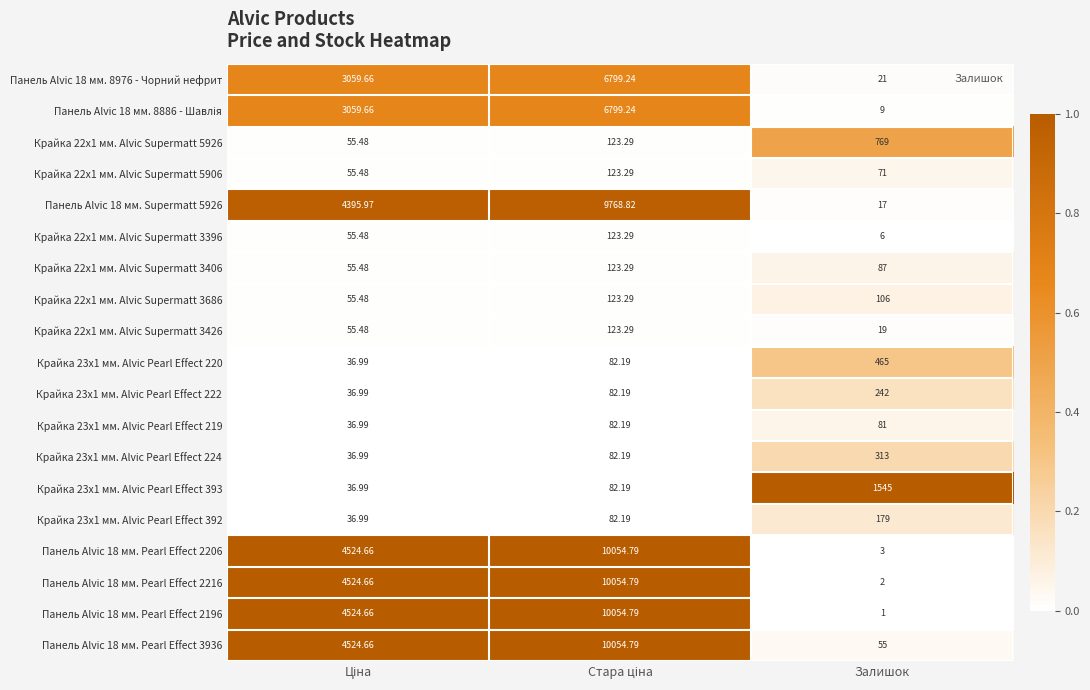

Which category has the lowest value across all series?

Залишок